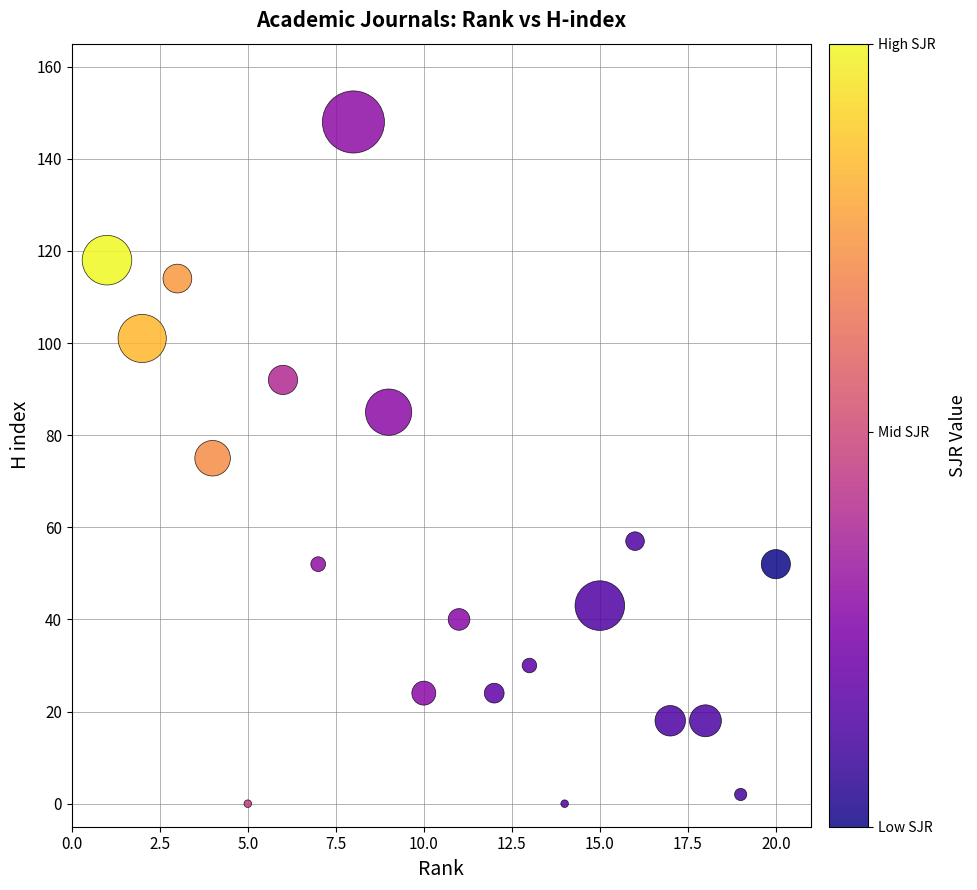

What is the range of Y values (max minus min)?

148